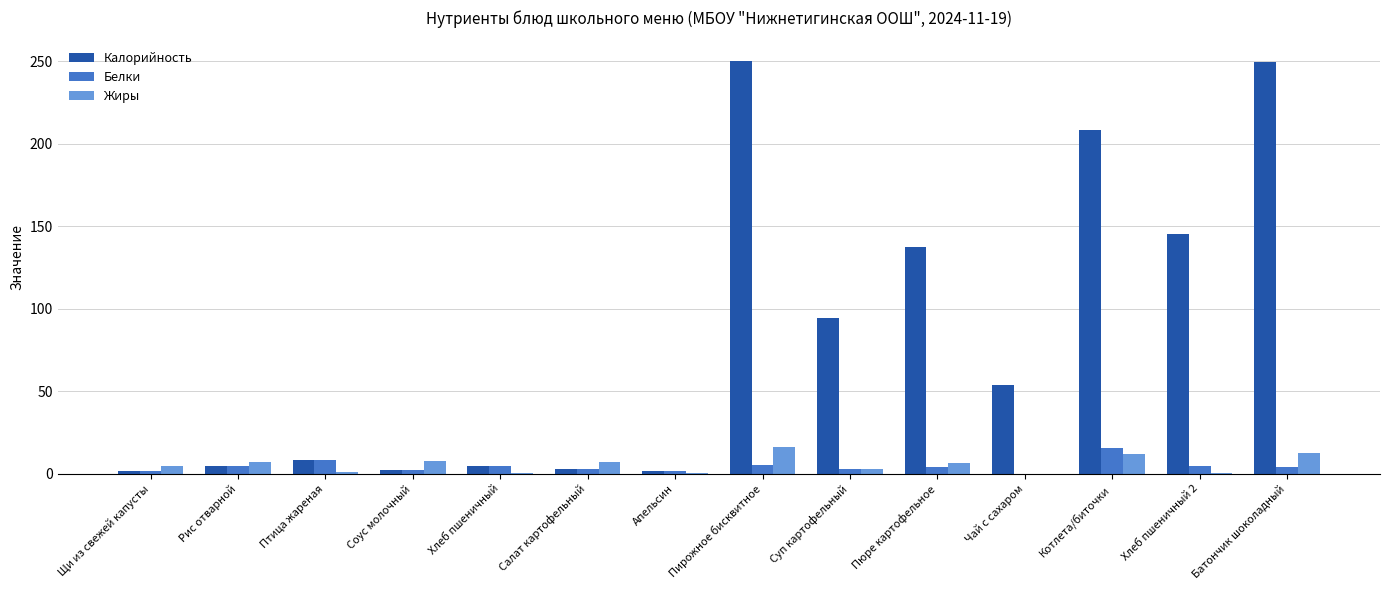

What is the sum of all Белки values?

62.5